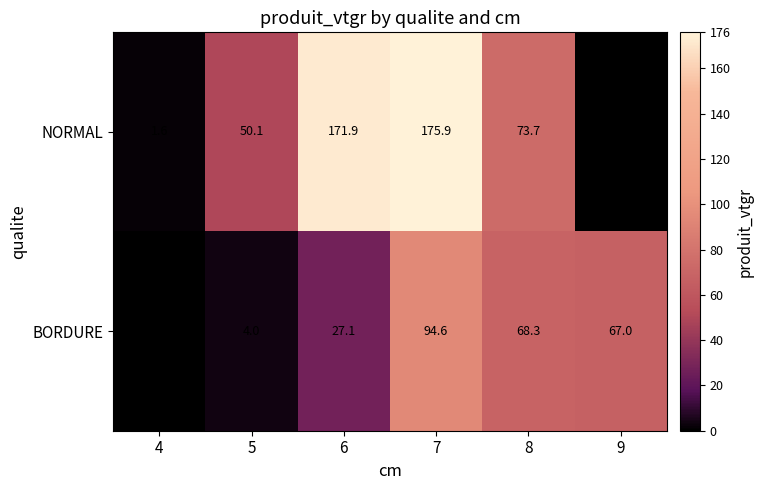

Which series changed the most between 6 and 7?

BORDURE